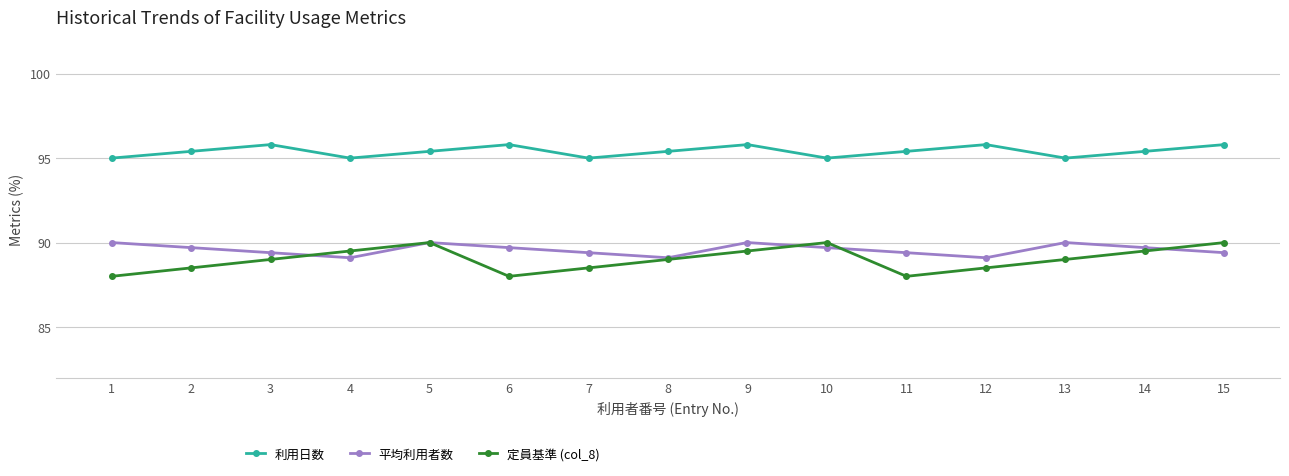

True or false: 利用日数 and 平均利用者数 cross at least once.

False